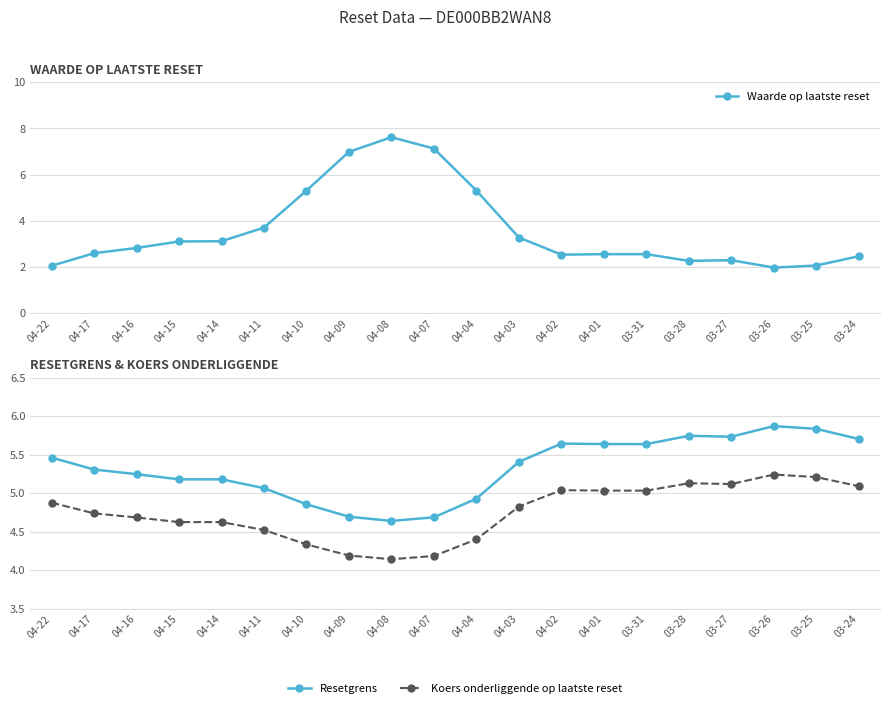

Rank the series by their maximum value, from lowest to highest.

Koers onderliggende op laatste reset, Resetgrens, Waarde op laatste reset